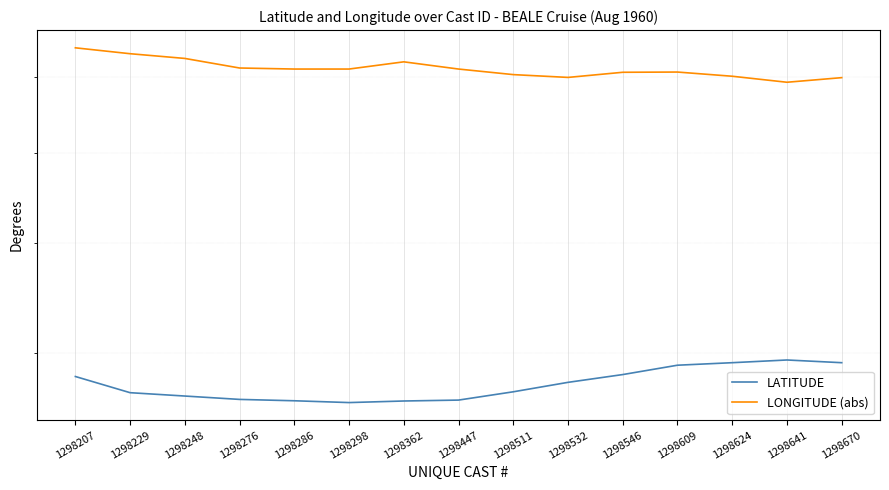

What is the difference between the LONGITUDE (abs) values at 1298511 and 1298447?

0.8